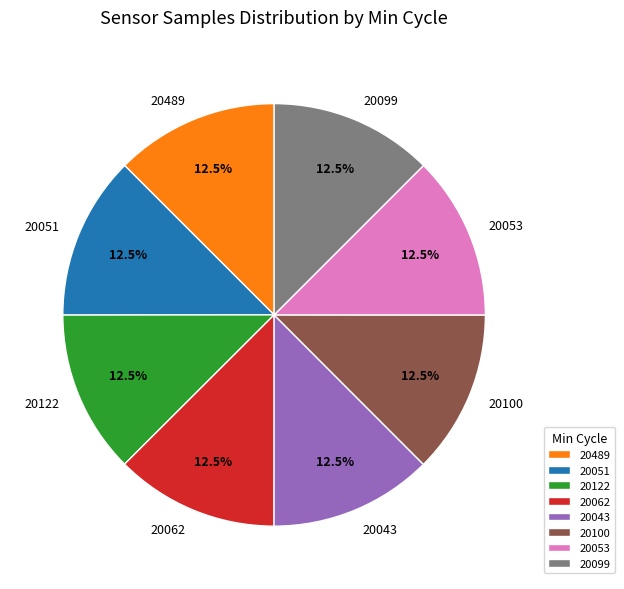

Count the number of slices in the pie.

8